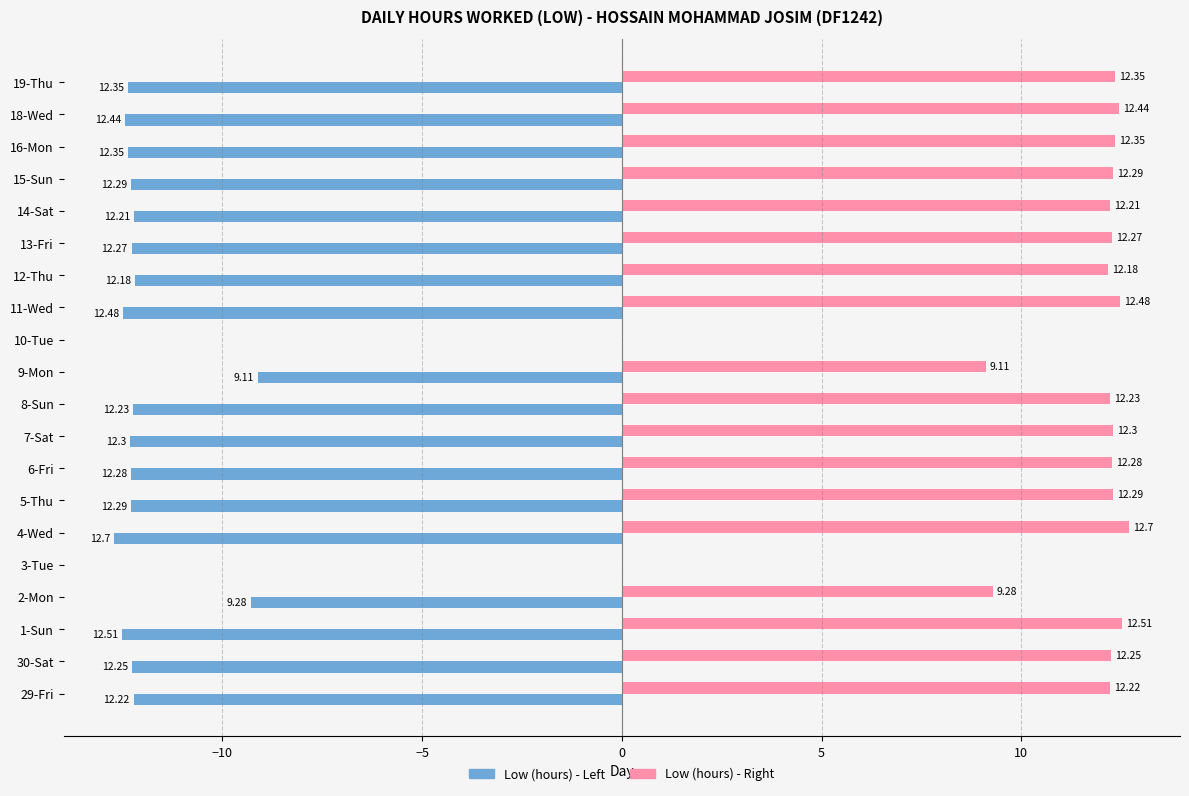

Count the number of data series in this chart.

2